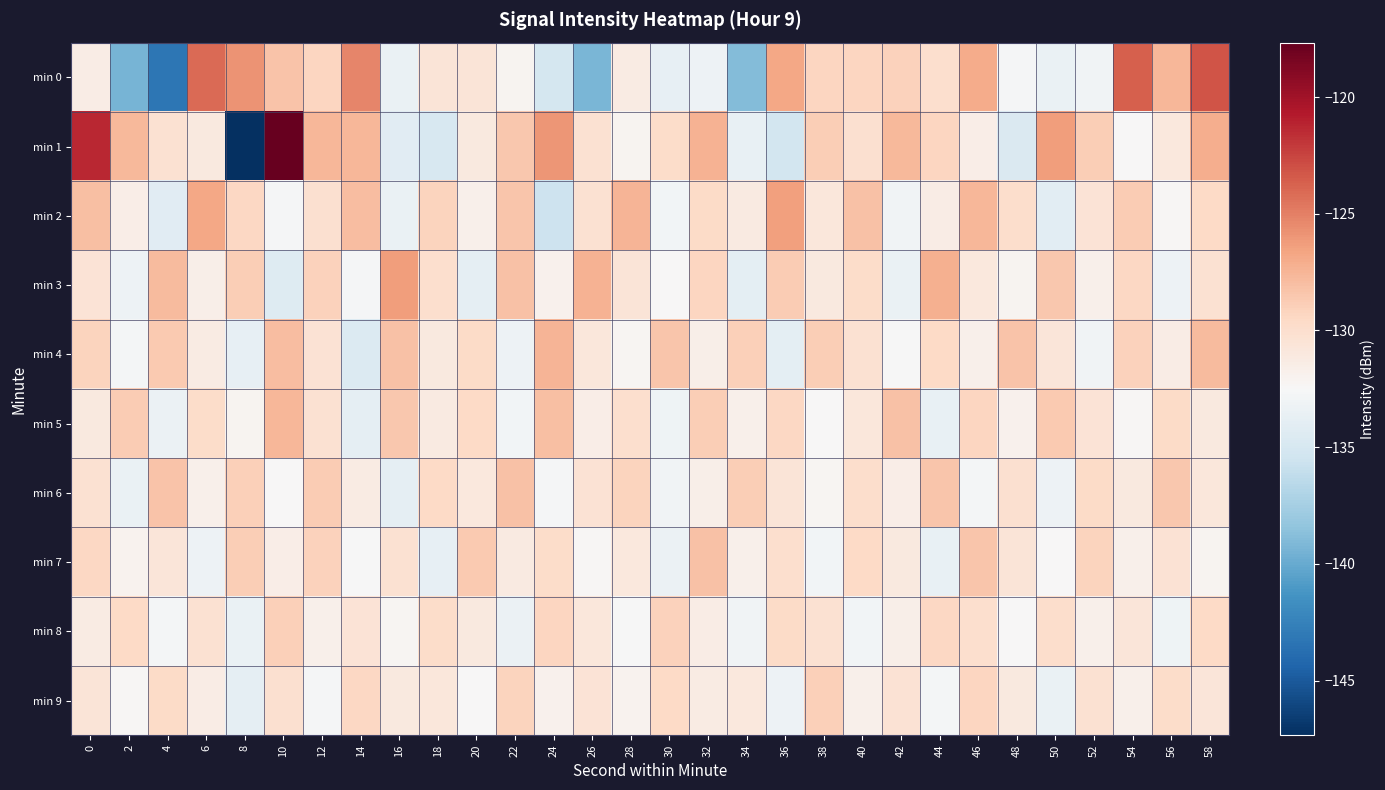

What is the difference between the highest and lowest values at 6?

9.1